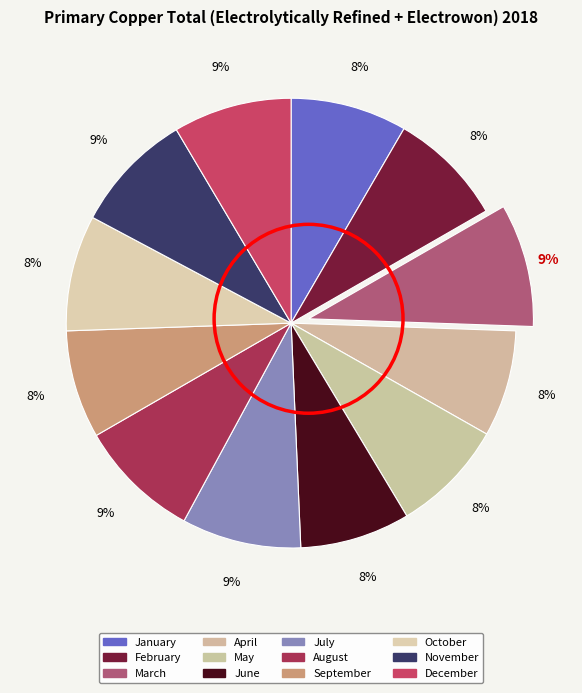

To the nearest percent, what is the difference between the largest and smallest slice percentages?

1%